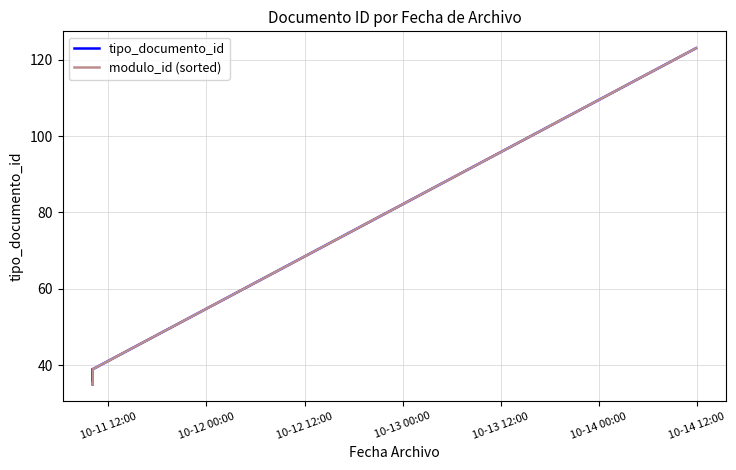

How many intersections are there between tipo_documento_id and modulo_id (sorted)?

3